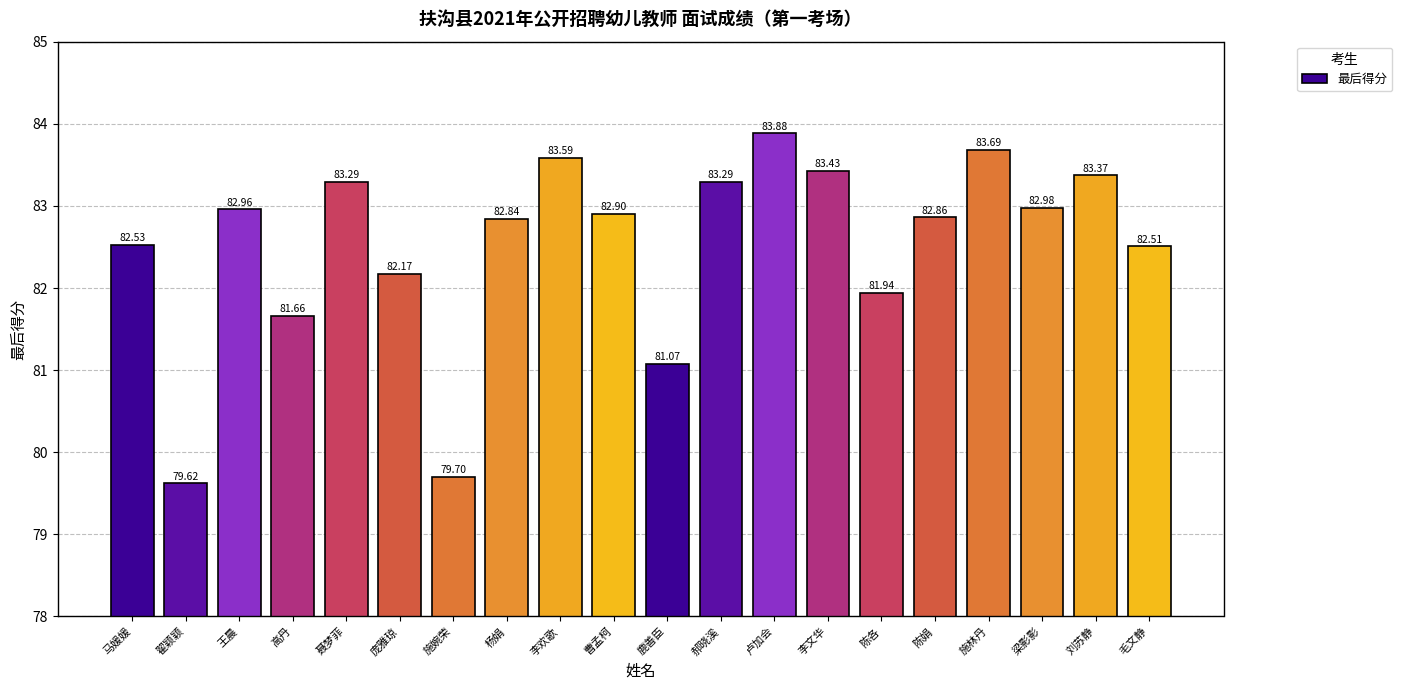

Reading left to right, extract all data points from this chart.

82.5	79.6	83.0	81.7	83.3	82.2	79.7	82.8	83.6	82.9	81.1	83.3	83.9	83.4	81.9	82.9	83.7	83.0	83.4	82.5